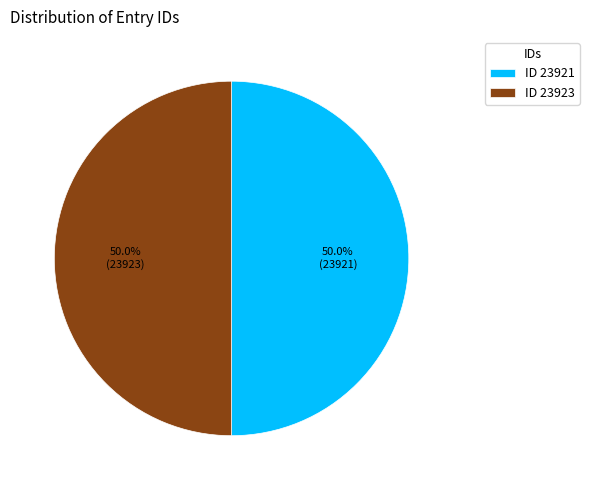

Combined, what portion of the pie is ID 23921 and ID 23923?

100.0%